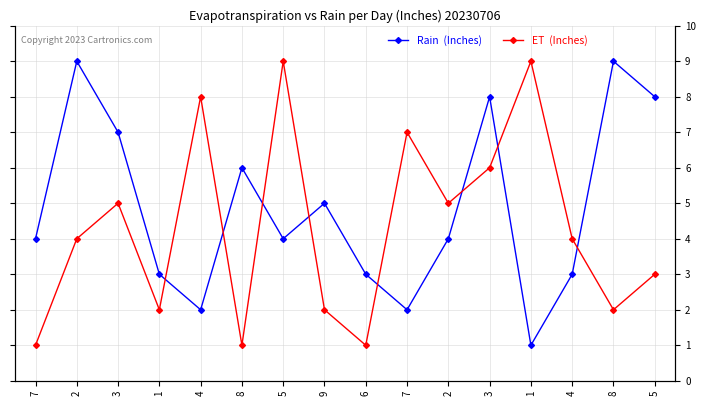

Rank the series by their maximum value, from highest to lowest.

Rain  (Inches), ET  (Inches)